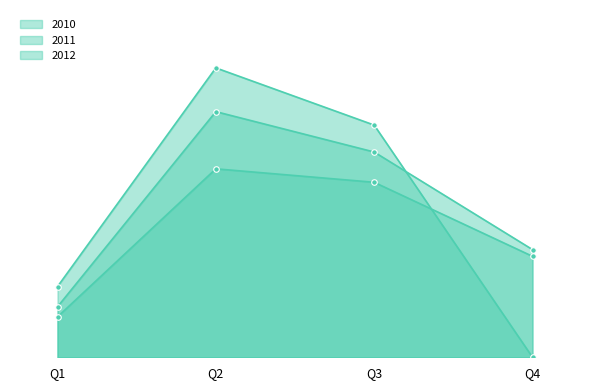

Which has a higher value, Q3 or Q4?

Q3